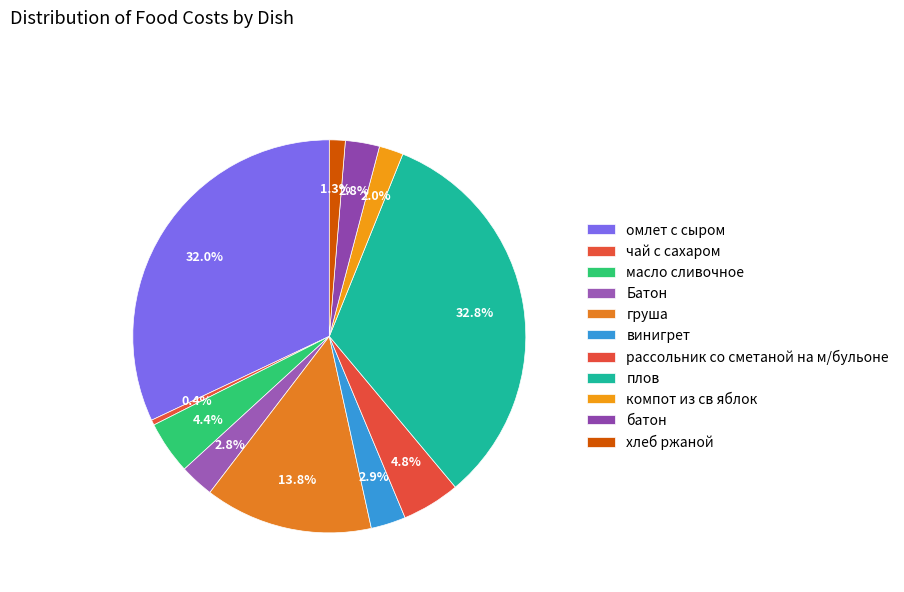

Which has a higher value, груша or компот из св яблок?

груша